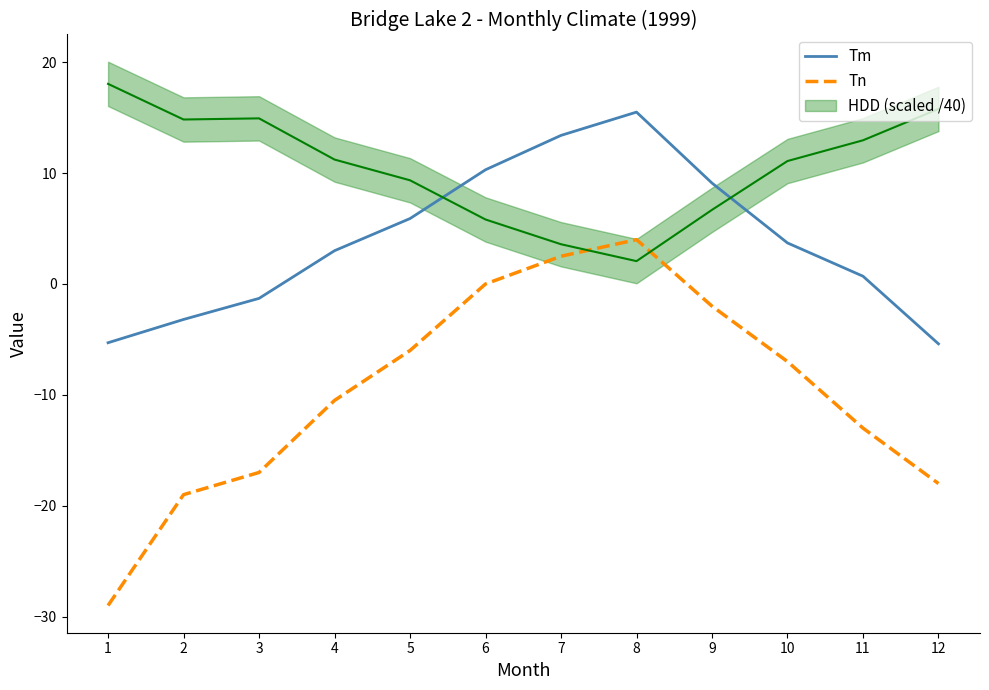

How many negative values does the Tm series have?

4